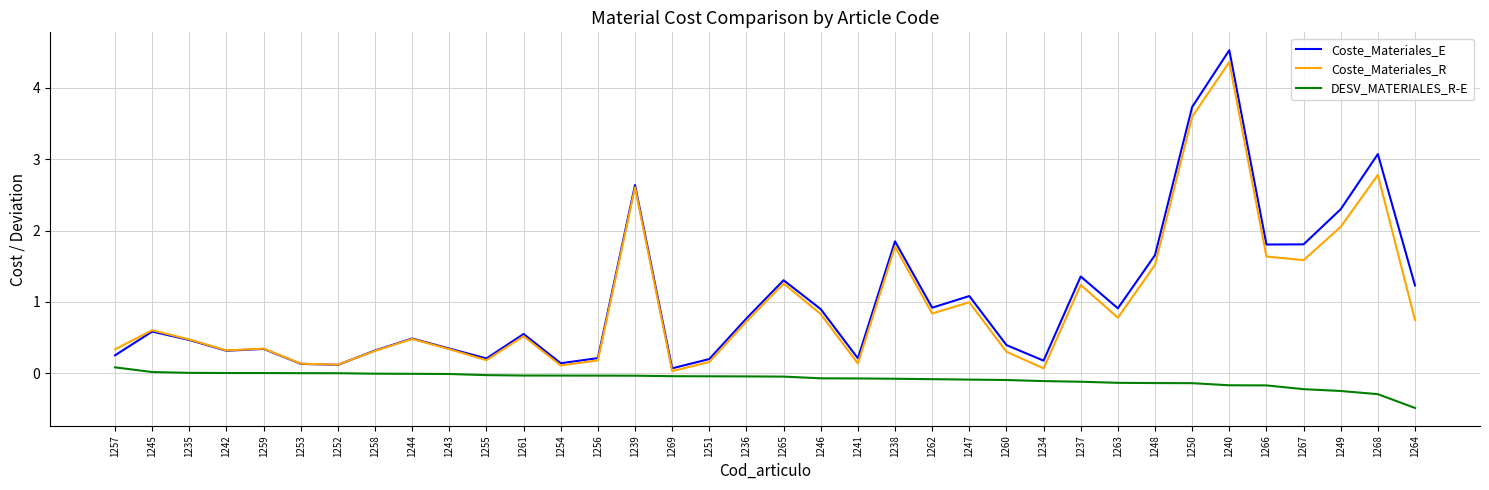

What is the maximum value for Coste_Materiales_E?

4.5